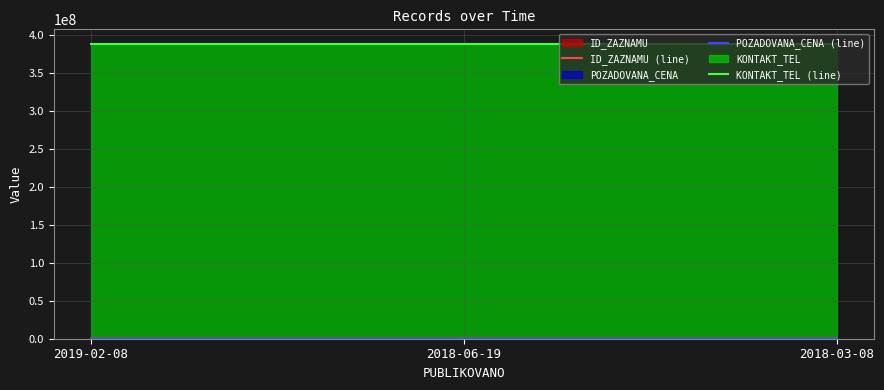

What is the label of the 1st point from the right?

2018-03-08